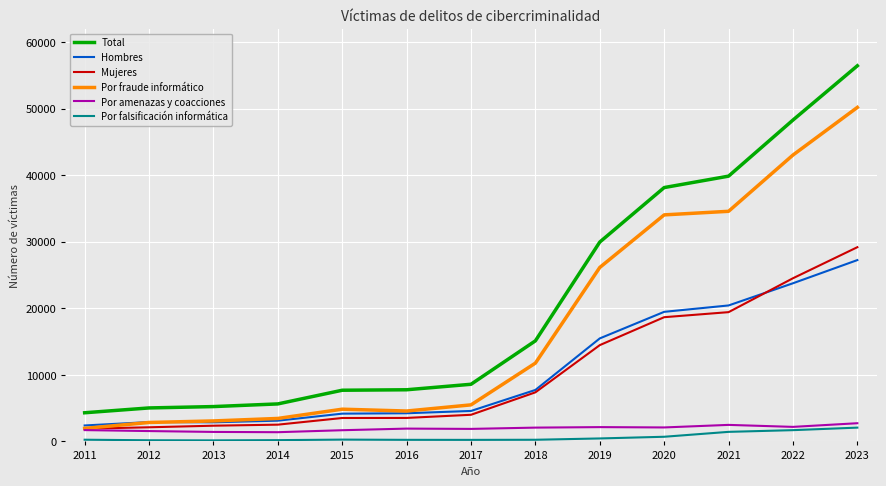

At which label is Total closest to 30364?

2019